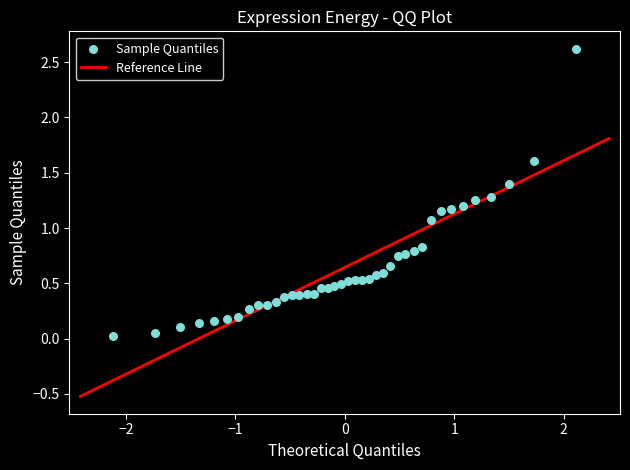

What is the range of X values (max minus min)?

4.2